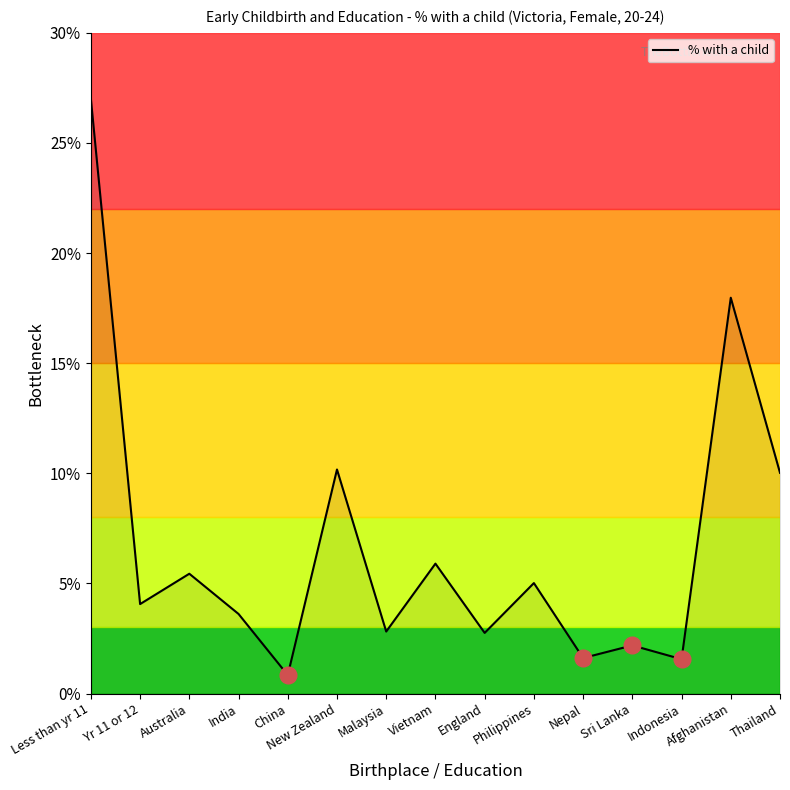

Reading left to right, what are all the values shown in this chart?

Less than yr 11=27.0	Yr 11 or 12=4.1	Australia=5.4	India=3.6	China=0.8	New Zealand=10.2	Malaysia=2.8	Vietnam=5.9	England=2.8	Philippines=5.0	Nepal=1.6	Sri Lanka=2.2	Indonesia=1.6	Afghanistan=18.0	Thailand=10.0